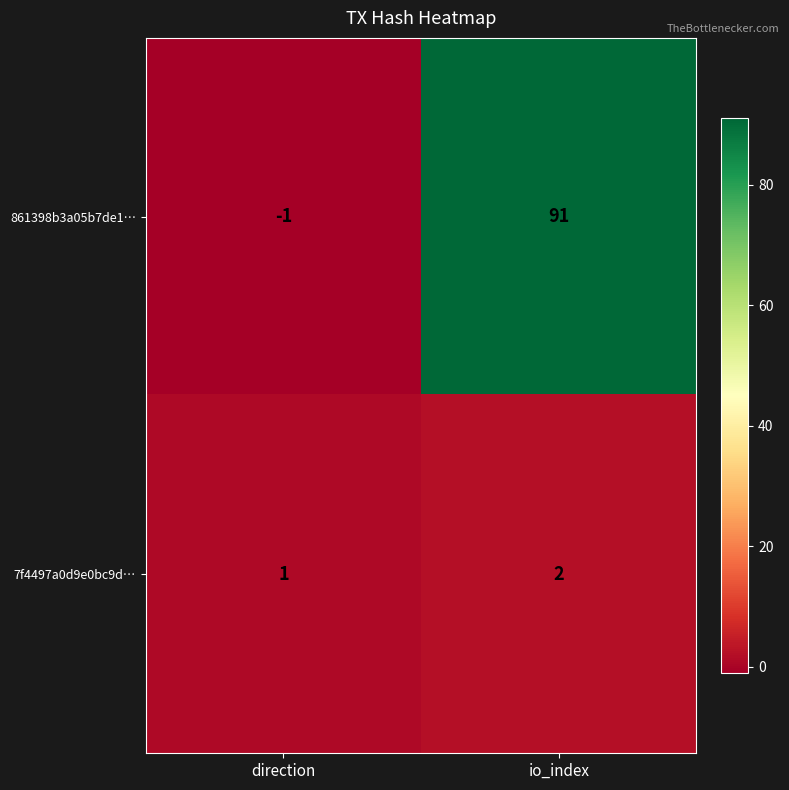

What is the smallest value displayed?

-1